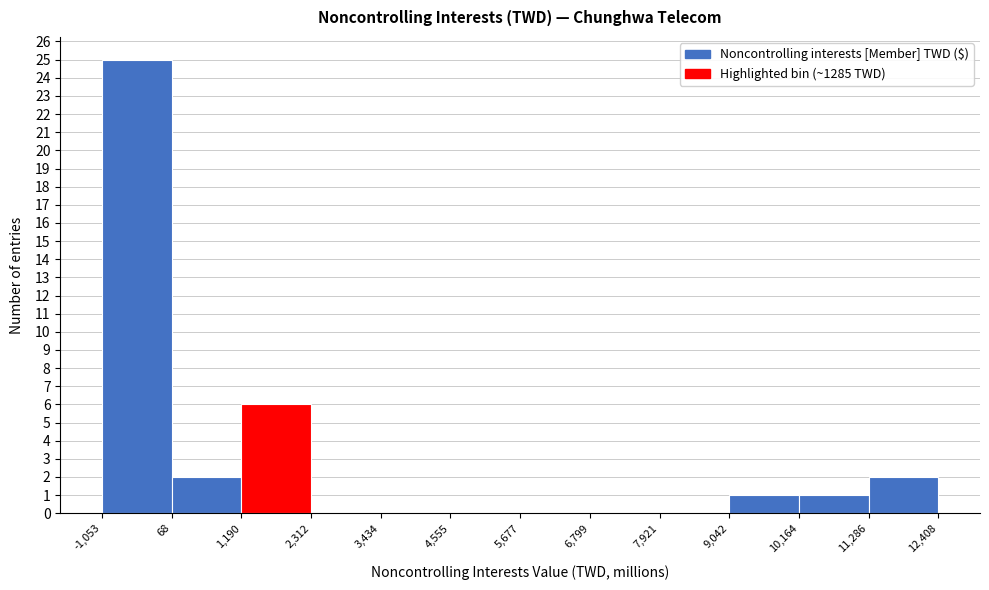

How tall is the bar that spans -1,053 to 68 on the x-axis? The values are not printed on the chart, so give them approximately, as read against the axis.

25